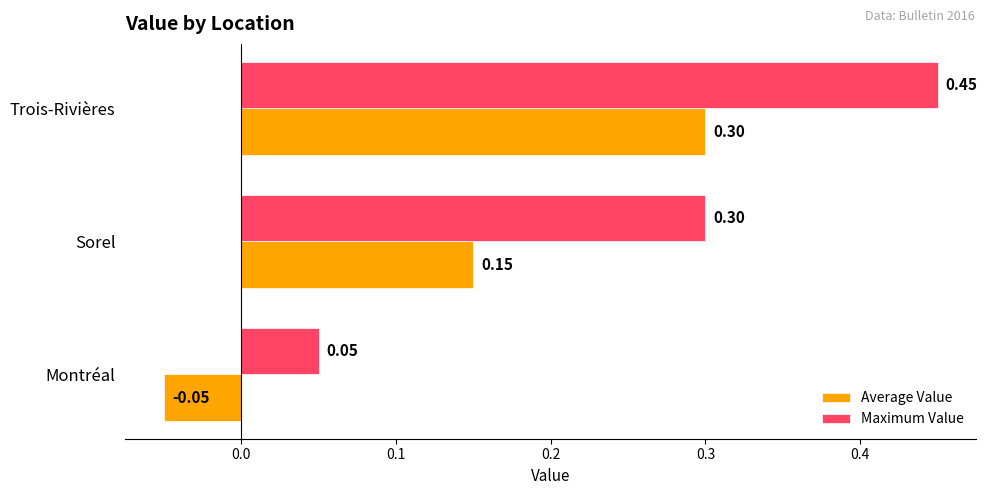

At which label does Average Value reach its minimum?

Montréal